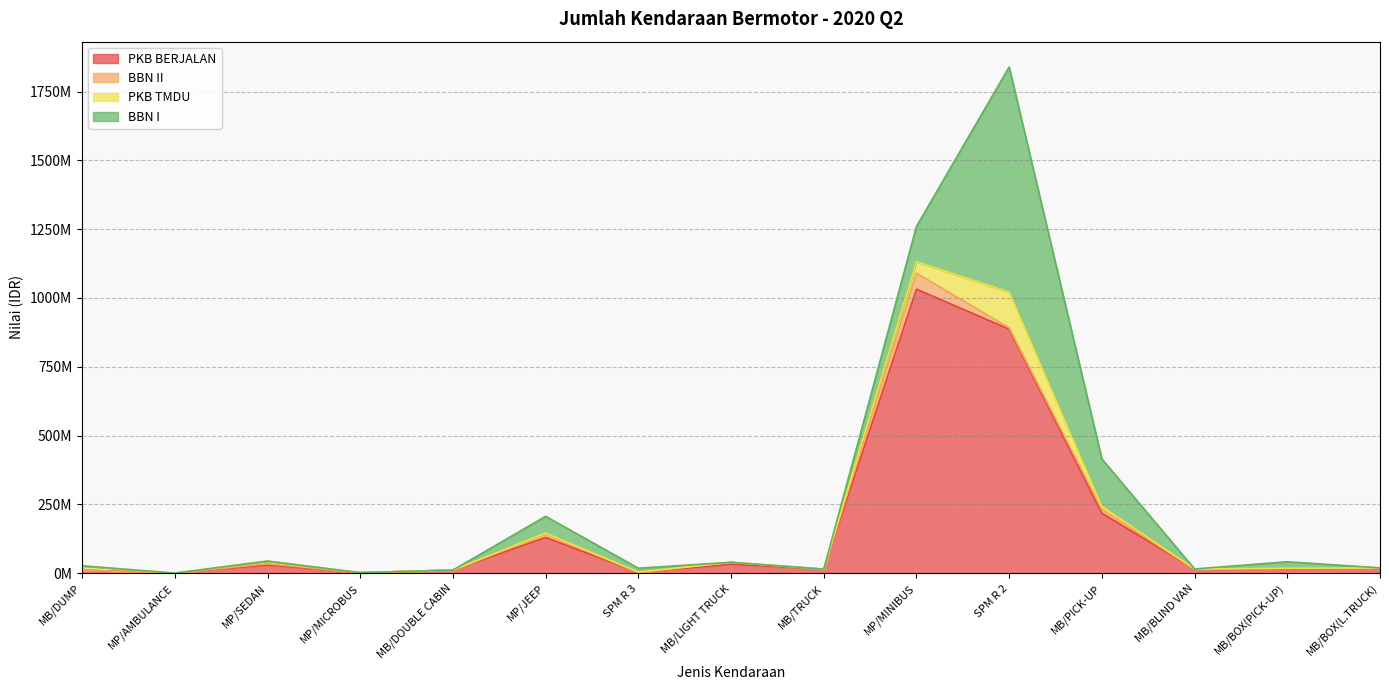

True or false: PKB TMDU and BBN I intersect in this chart.

False